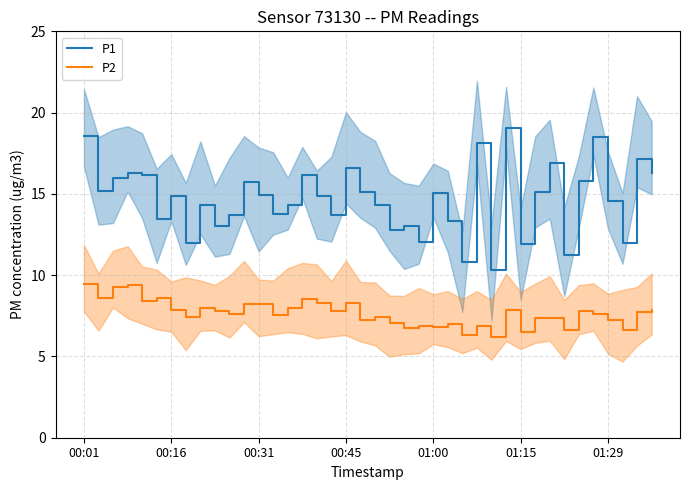

True or false: P1 and P2 intersect in this chart.

False